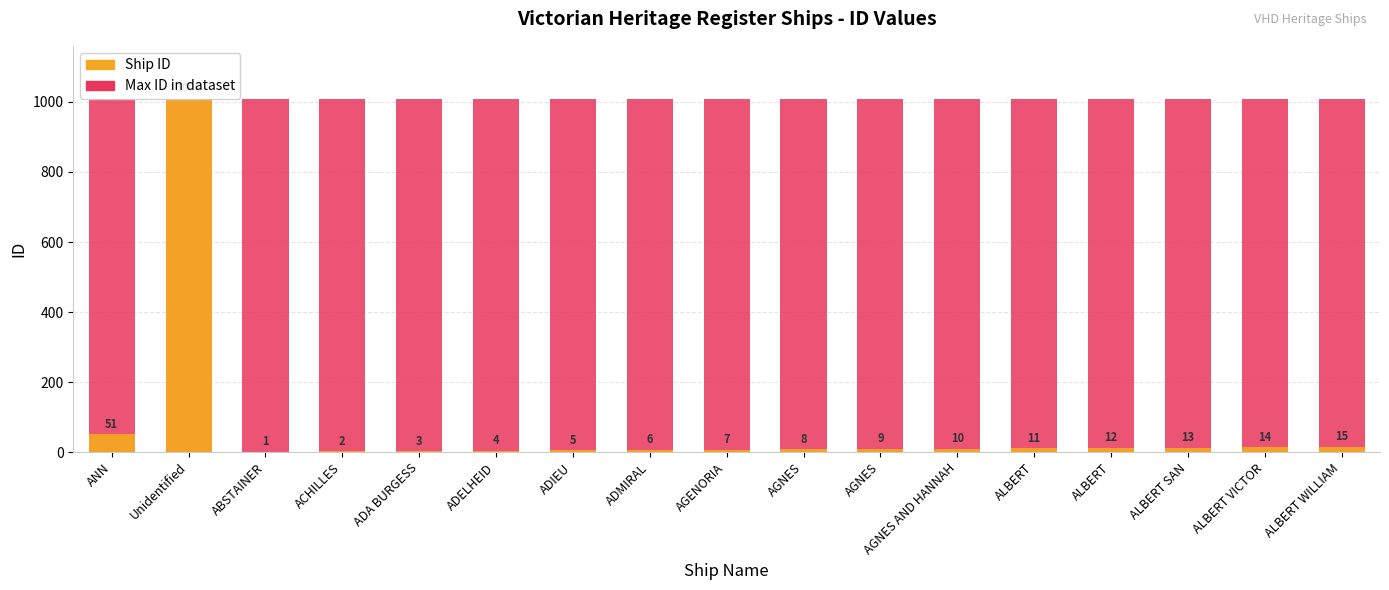

Does the chart contain any negative values?

No